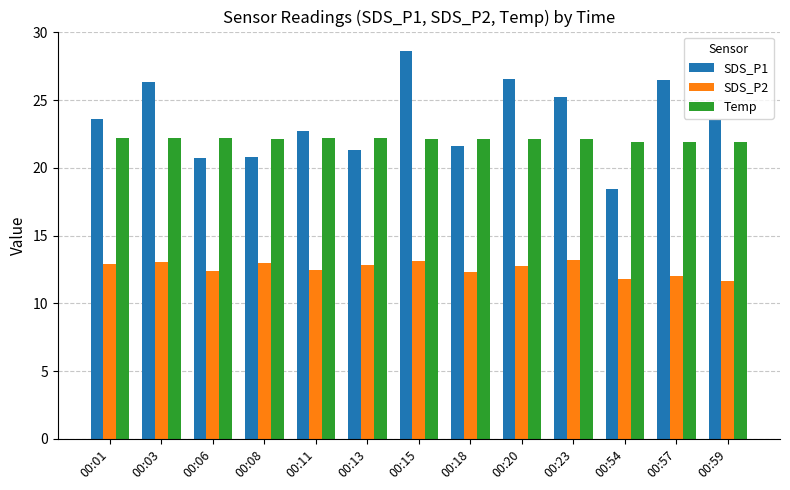

What is the difference between the second highest and minimum values in the SDS_P1 series?

8.1